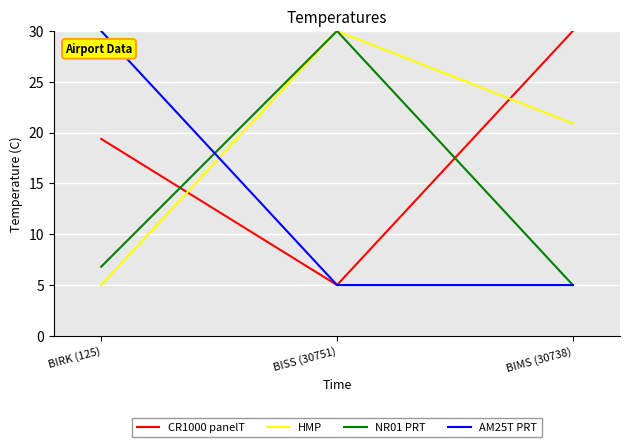

At how many categories does at least one series exceed 19?

3